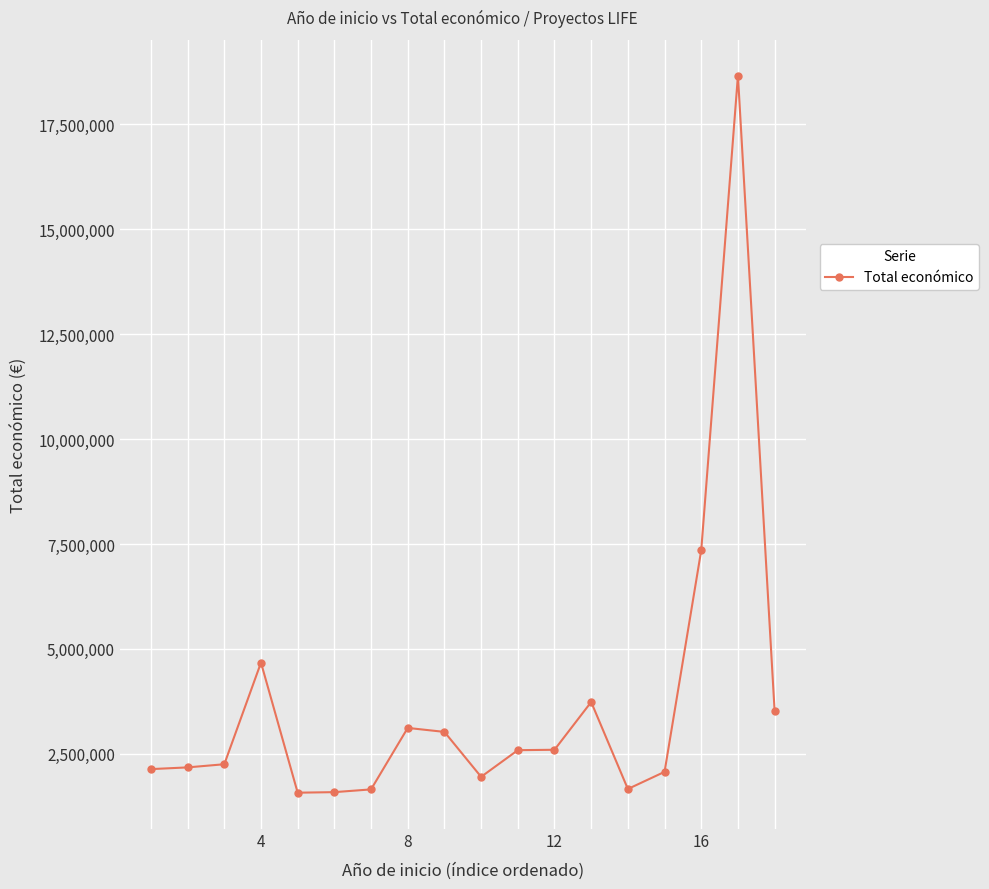

What is the minimum value shown in the chart?

1576774